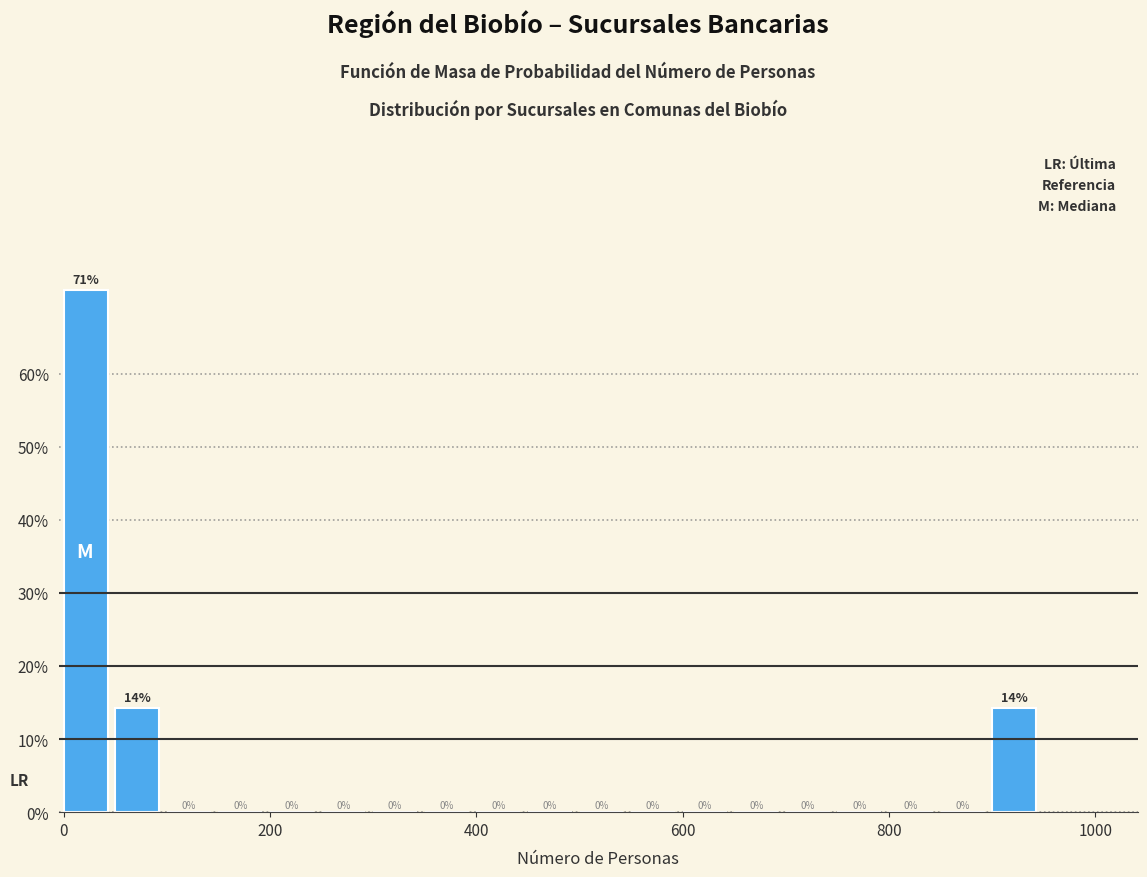

Around what value on the x-axis is the tallest bar? Give the approximate position of its centre, as read against the axis.

20